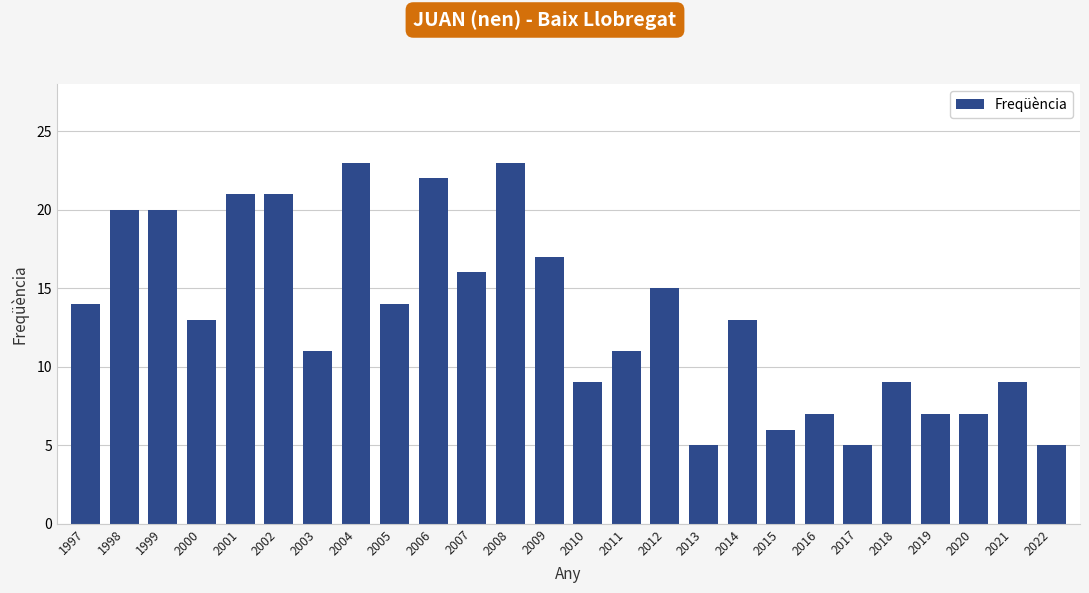

What is the average value?

13